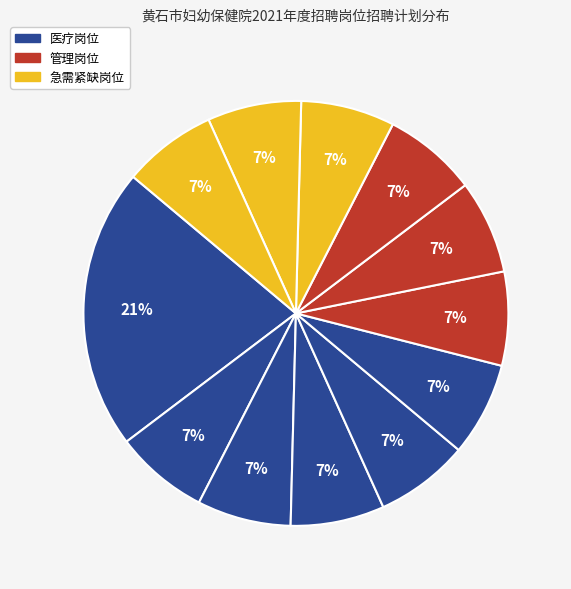

Is there a majority slice in this chart?

No